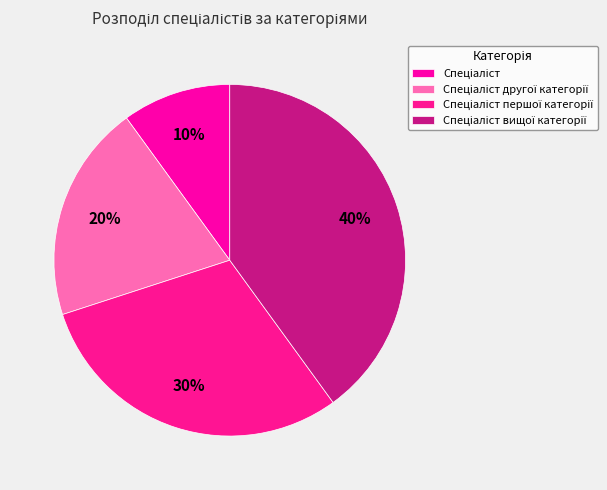

What percentage is the Спеціаліст другої категорії slice, to the nearest percent?

20%